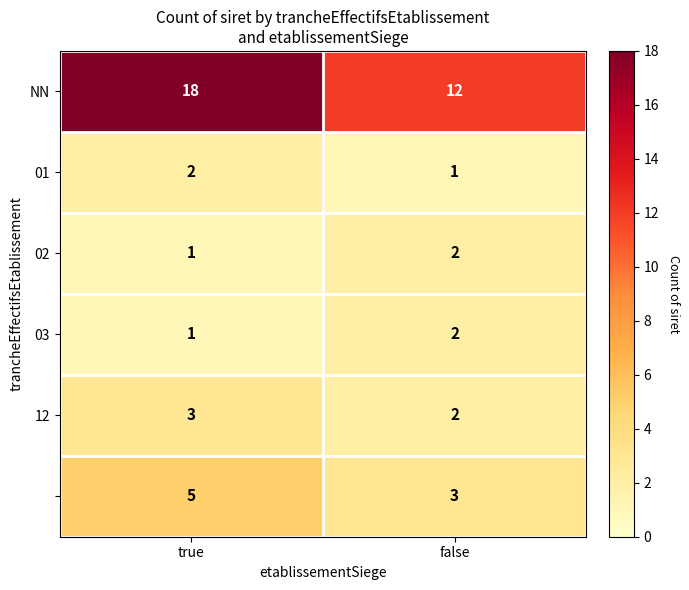

What is the maximum value shown in the chart?

18